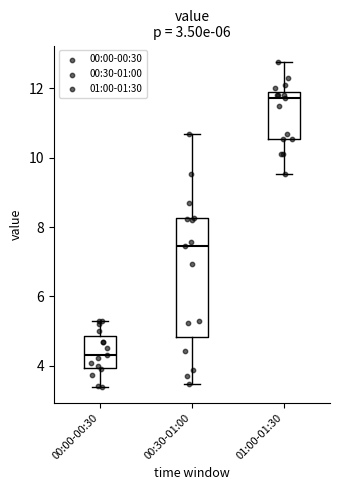

Comparing the boxes themselves (not the whiskers), which one is the tallest?

00:30-01:00